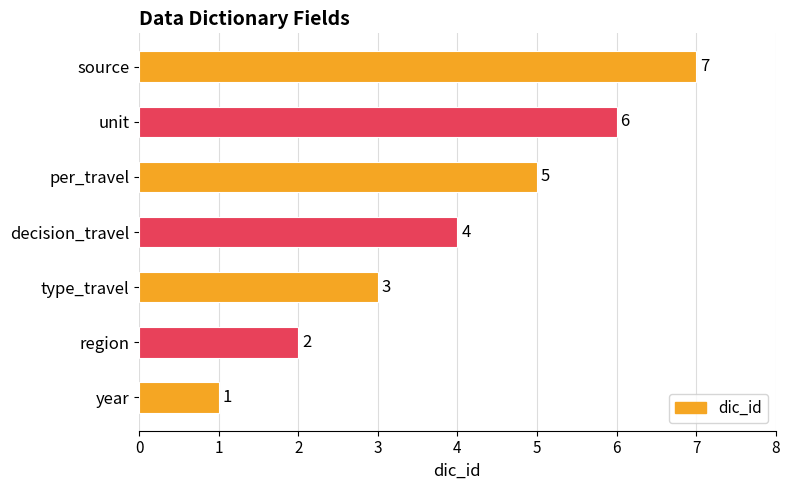

The chart shows a value of 4 at decision_travel. True or false?

True